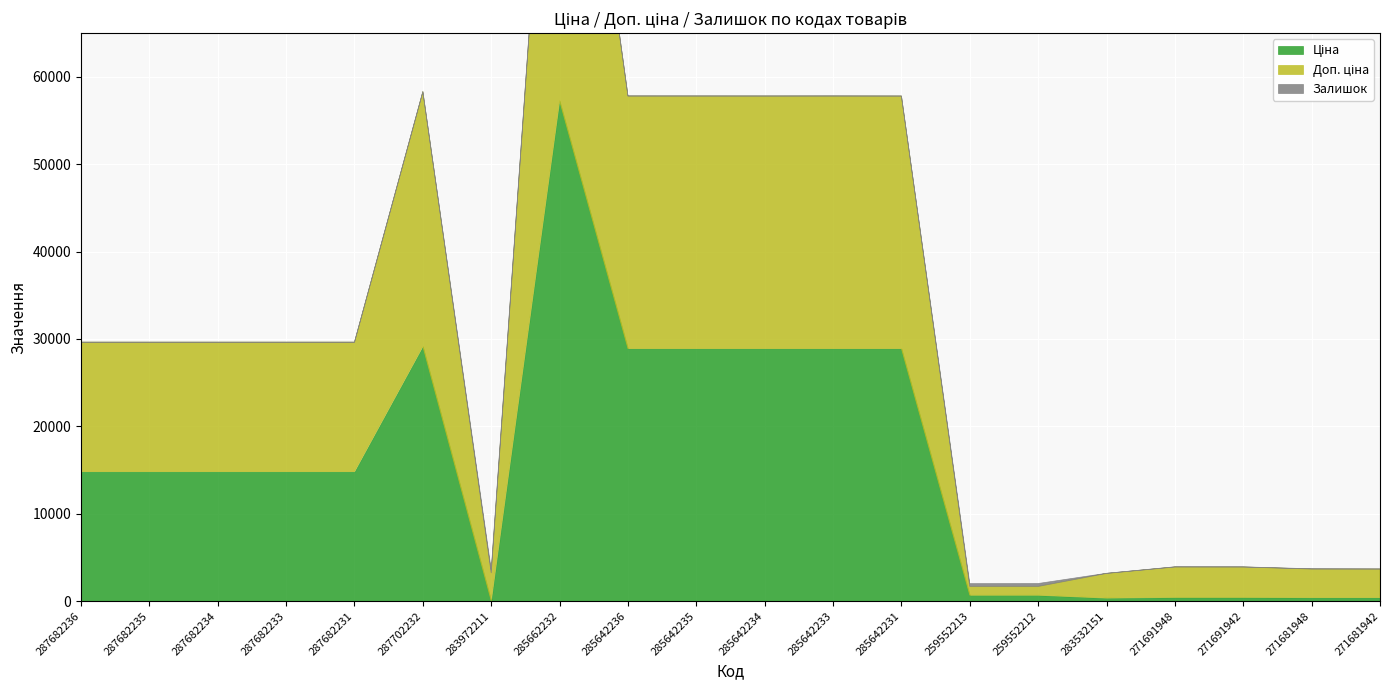

List the labels in order of Доп. ціна value, smallest first.

259552213, 259552212, 283532151, 283972211, 271681948, 271681942, 271691948, 271691942, 287682236, 287682235, 287682234, 287682233, 287682231, 285642236, 285642235, 285642234, 285642233, 285642231, 287702232, 285662232